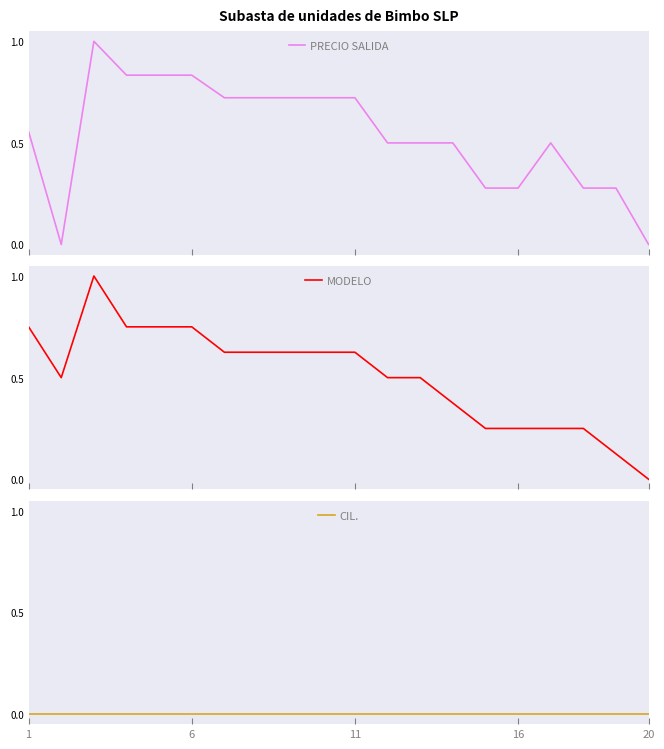

The value of CIL. at 6 is 0.0. True or false?

True